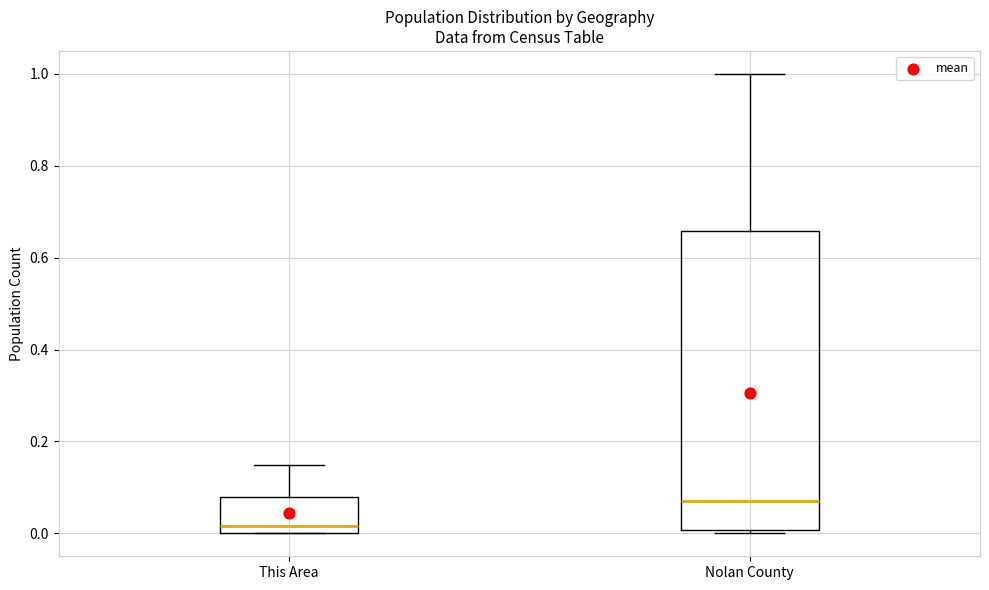

Reading left to right, read every box against the y-axis: the position of its median line, the range the box covers, and the ends of its whiskers. The values are not printed on the chart, so give them approximately, as read against the axis.

This Area: median 0.02, box 0.00 to 0.08, whiskers 0.00 to 0.14
Nolan County: median 0.08, box 0.00 to 0.66, whiskers 0.00 (just below the box's lower edge) to 1.00